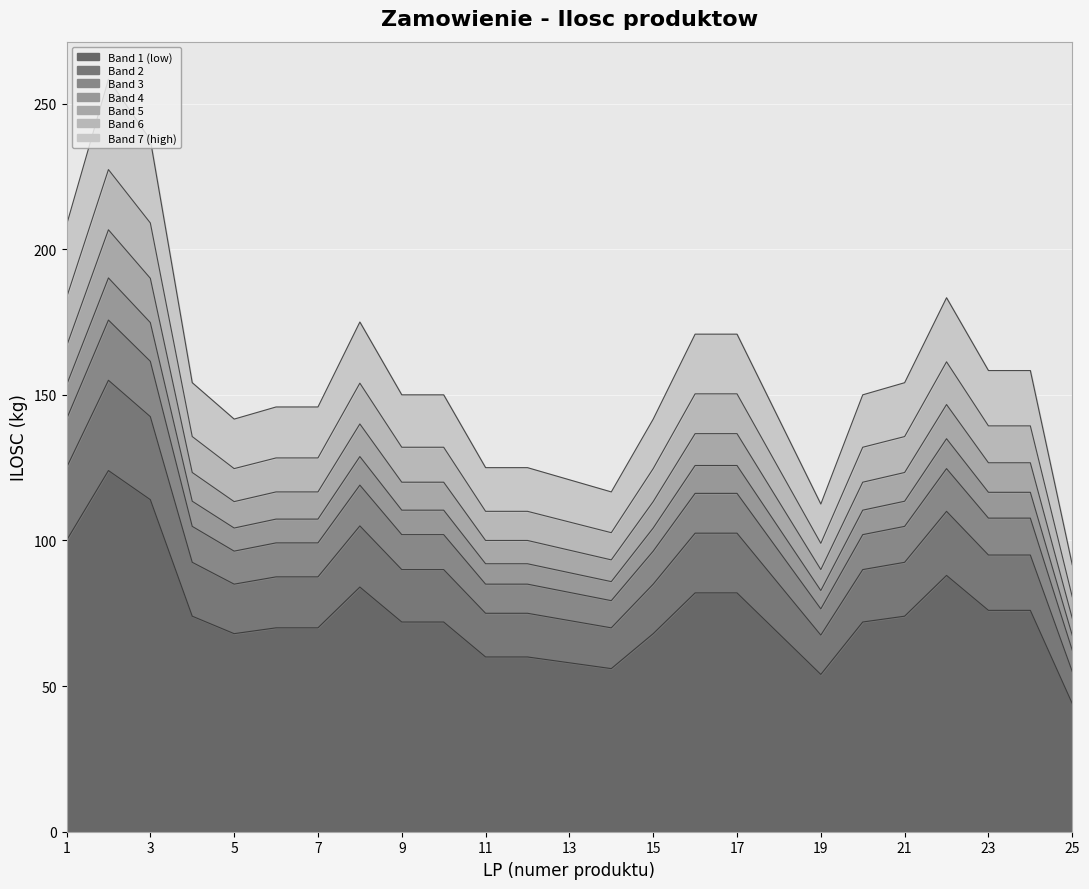

Does the chart display data point markers on the line(s)?

No